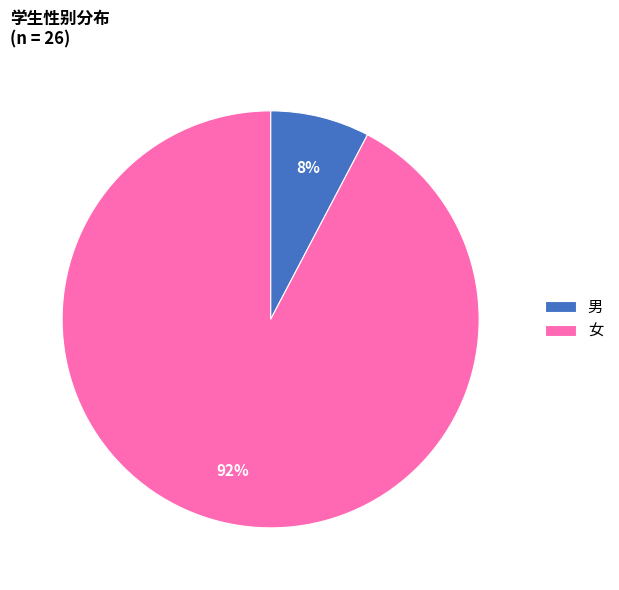

Is there a majority slice in this chart?

Yes